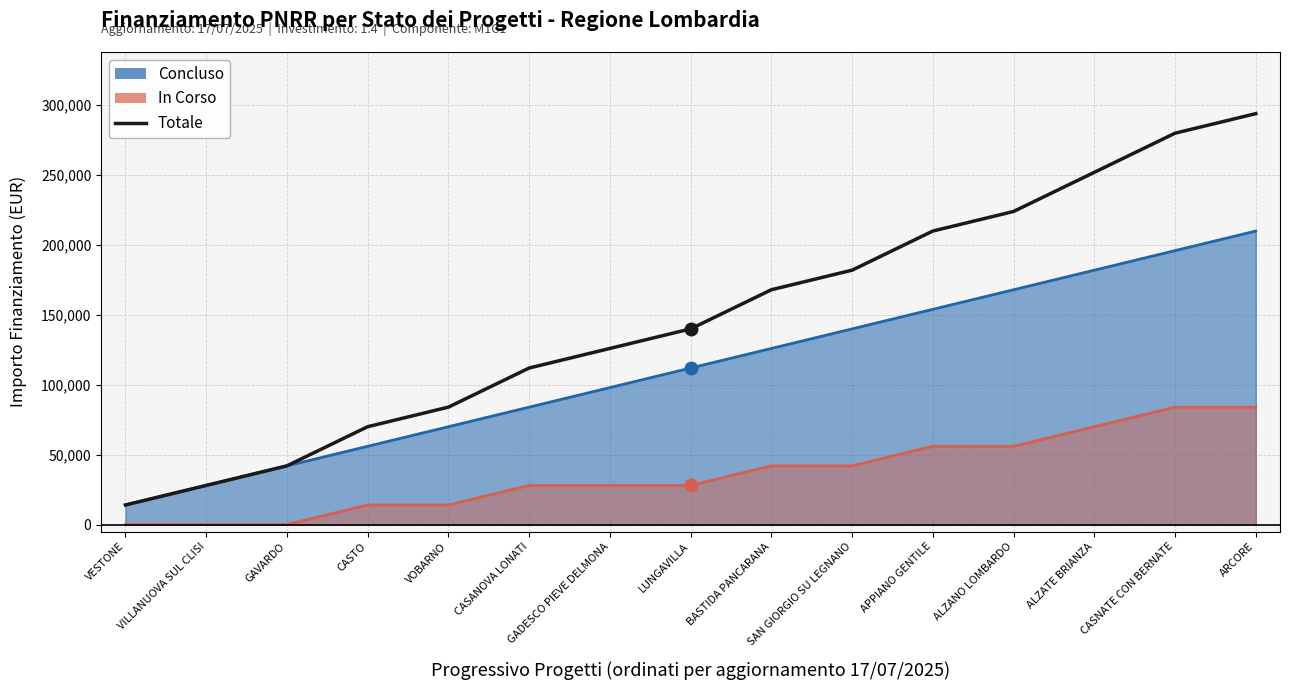

Reading right to left, transcribe all the data shown in this chart.

294000	280000	252000	224000	210000	182000	168000	140000	126000	112000	84000	70000	42000	28000	14000